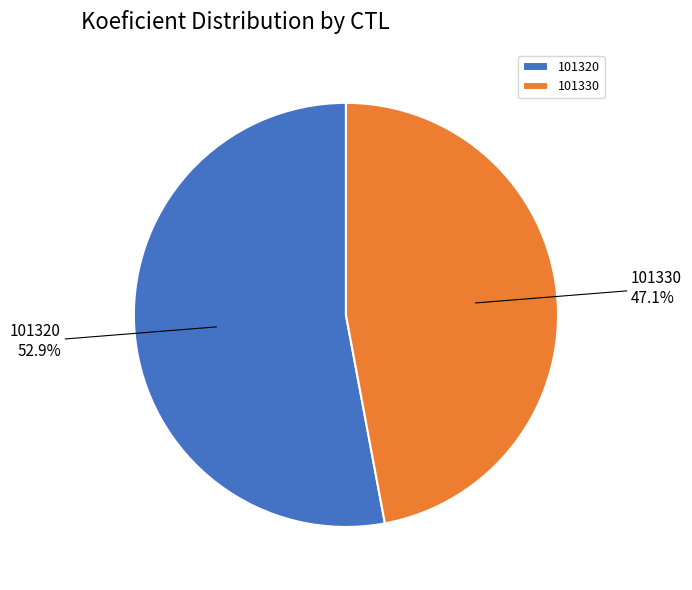

Rank the categories by value from highest to lowest.

101320, 101330